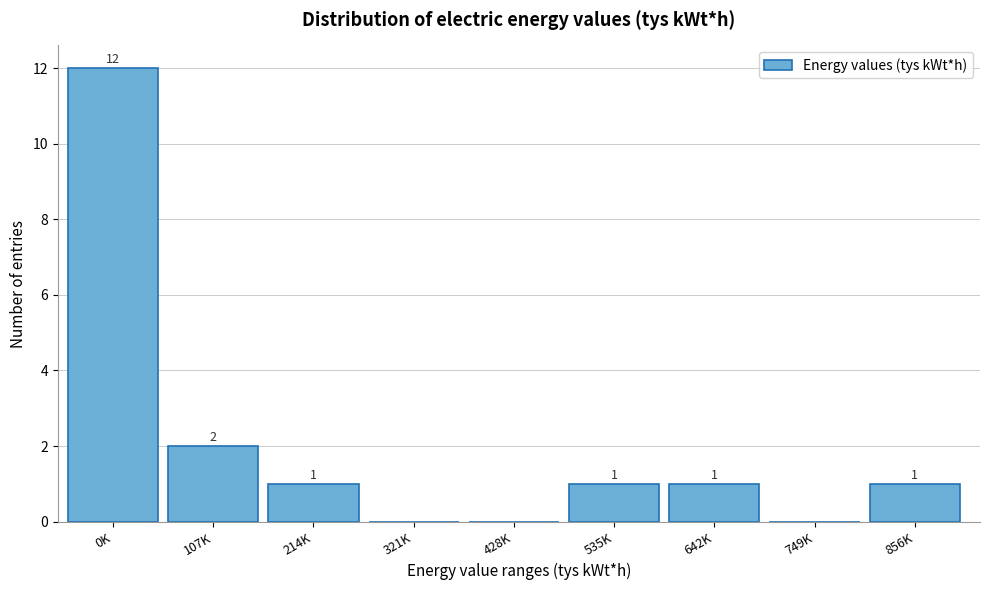

Reading left to right, transcribe all the data shown in this chart.

0K=12	107K=2	214K=1	321K=0	428K=0	535K=1	642K=1	749K=0	856K=1